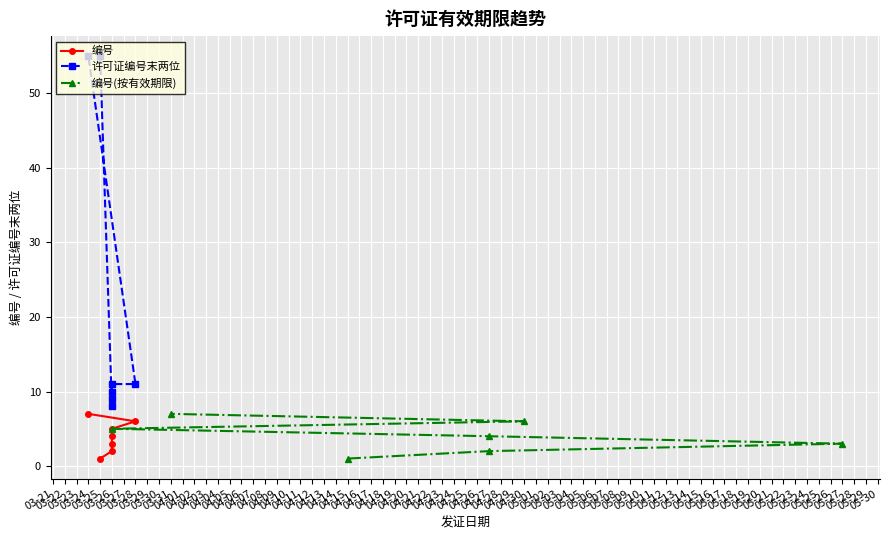

What is the difference between the 编号 values at 03-26 and 03-25?

4